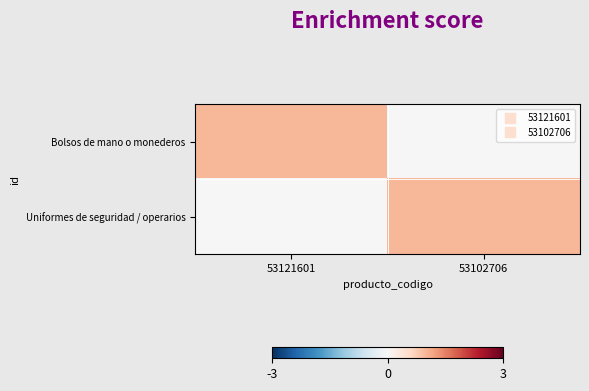

Which category has the lowest value across all series?

53102706